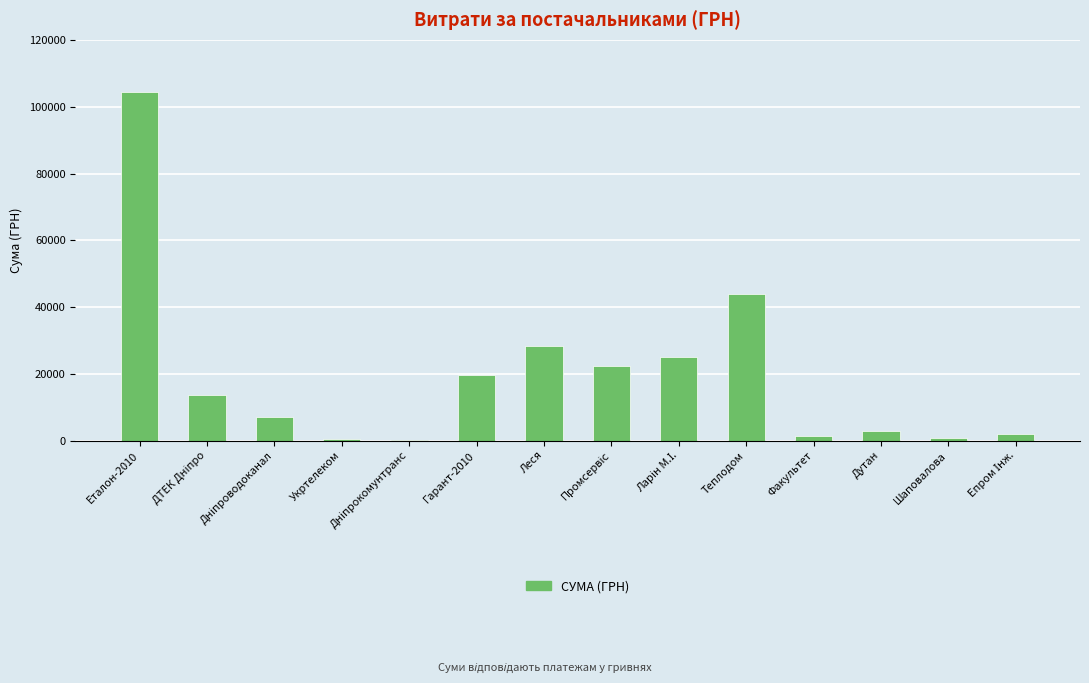

What is the maximum value shown in the chart?

104400.0